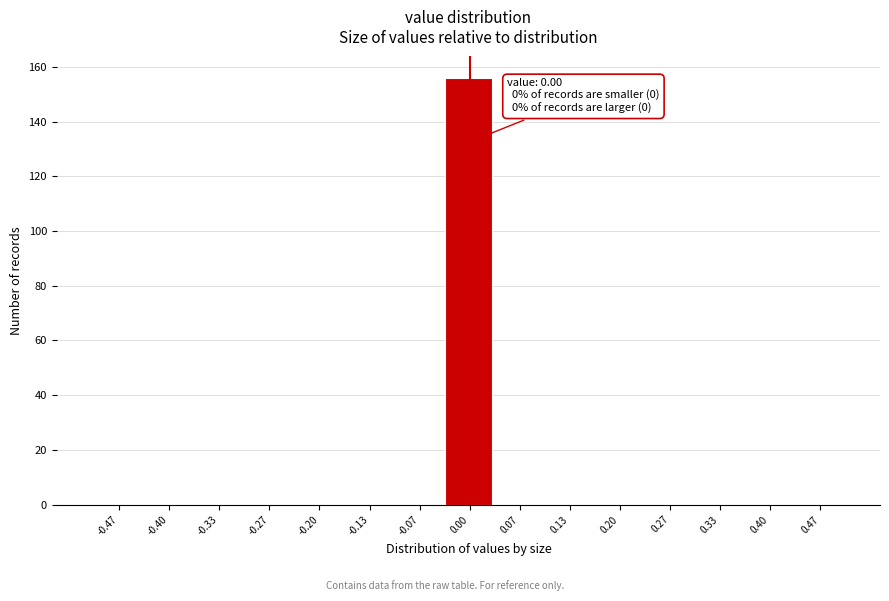

Which range on the x-axis has the tallest bar?

-0.03 to 0.03